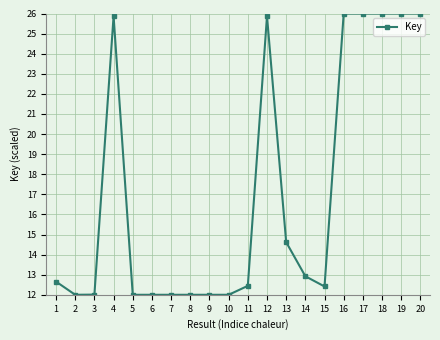

How many lines are shown in the chart?

1